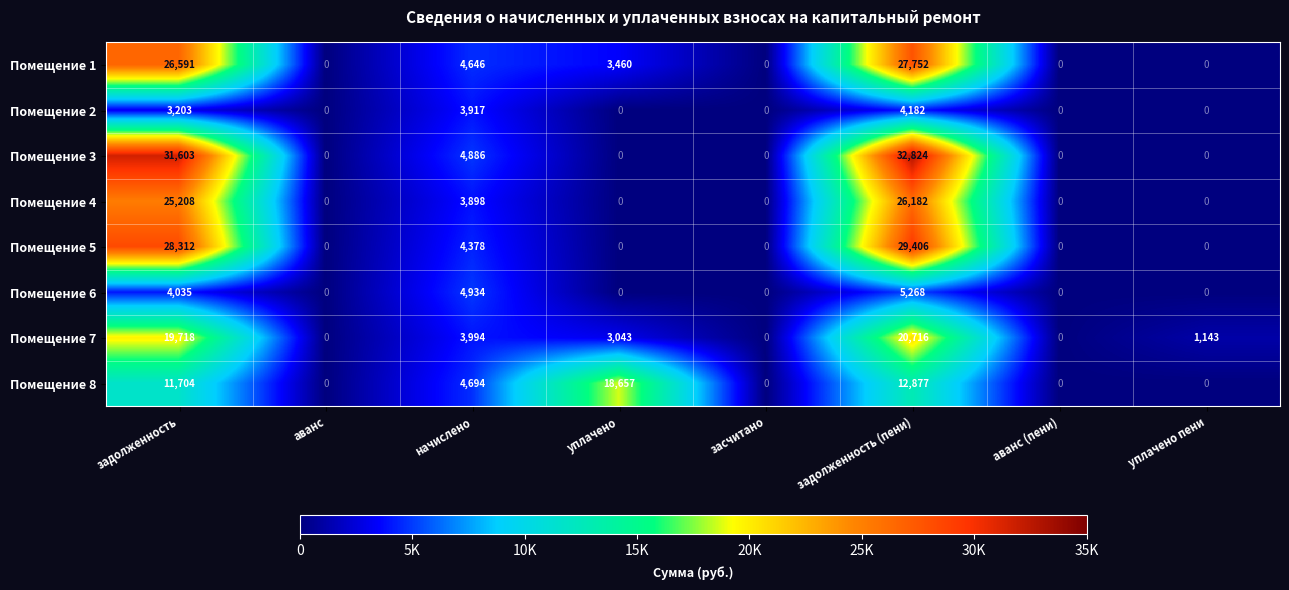

How many values in Помещение 1 are above zero?

4